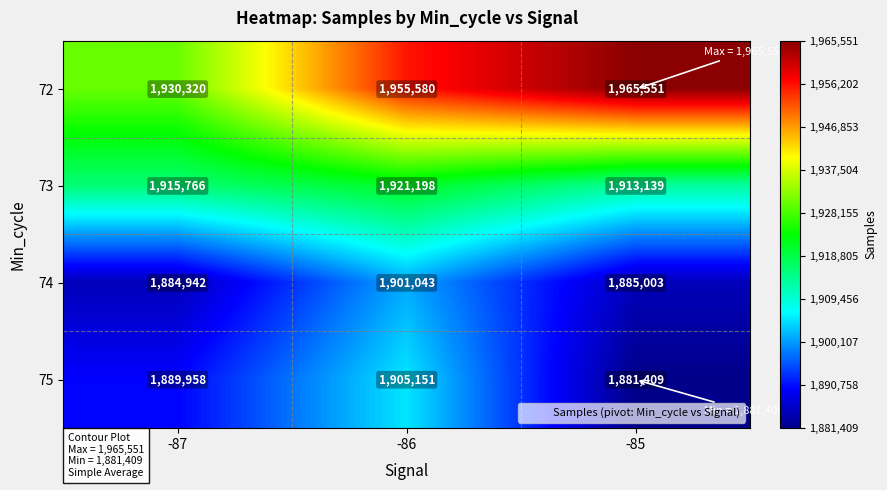

The value of 75 at -86 is 1905151. True or false?

True